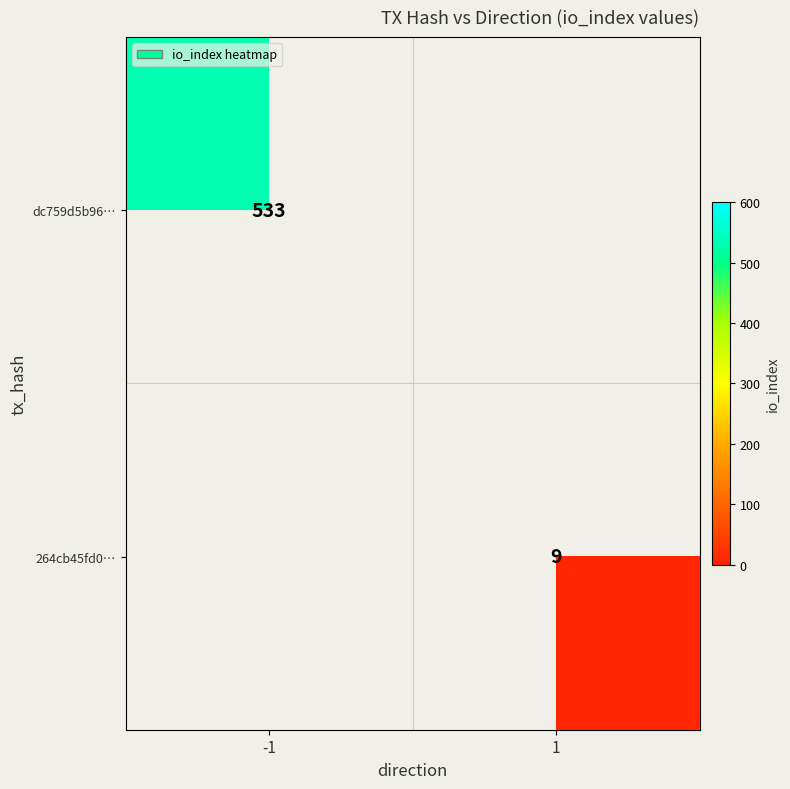

The value of 264cb45fd0… at 1 is 9. True or false?

True